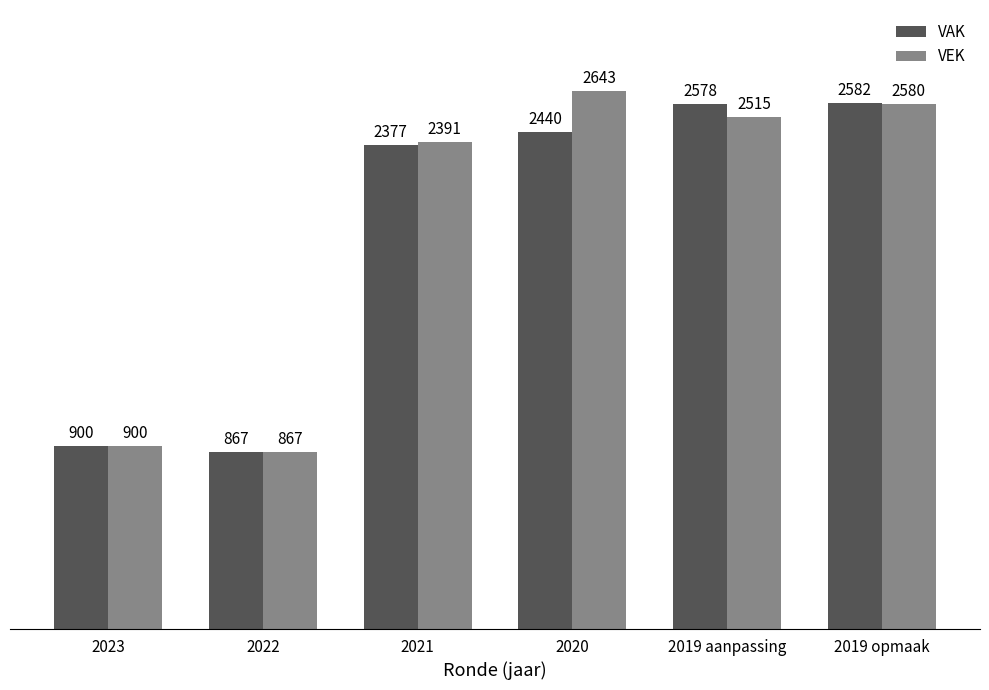

What are all the series names shown in the legend?

VAK, VEK